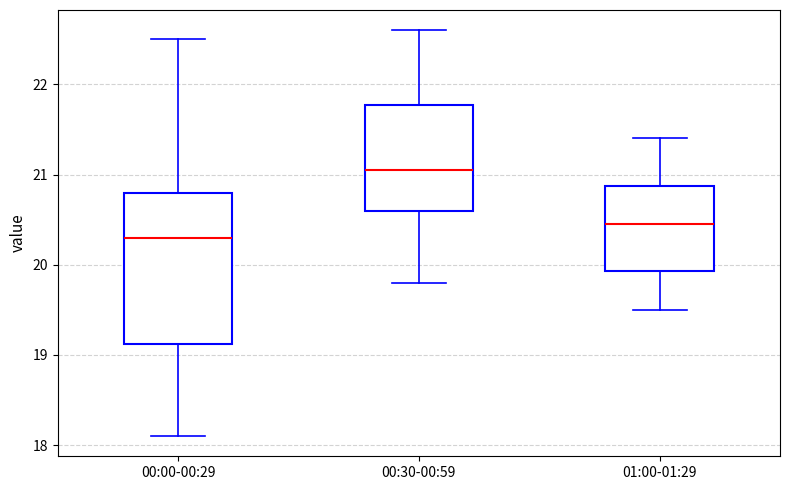

Where does the median line of the box for 00:00-00:29 sit on the y-axis? The values are not printed on the chart, so give them approximately, as read against the axis.

20.3